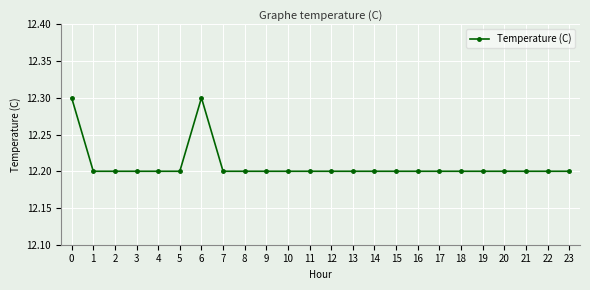

What is the value of the 21st point from the left?

12.2